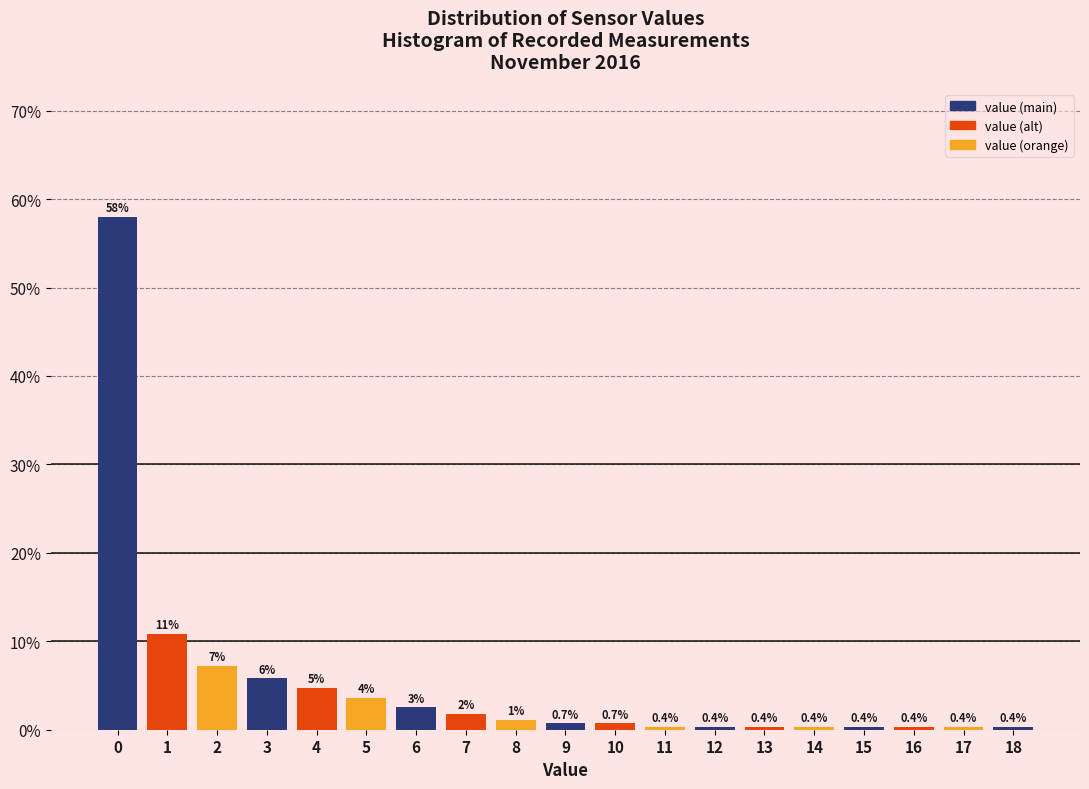

Over which range of the x-axis is the bar tallest?

-0.5 to 0.5